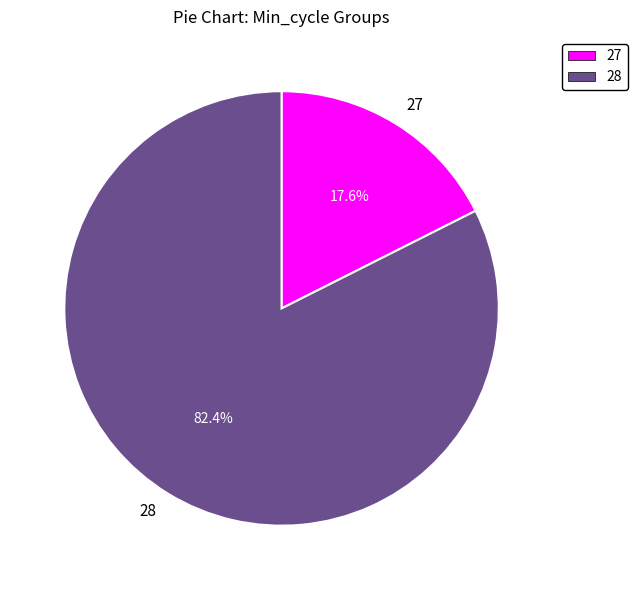

Combined, what portion of the pie is 28 and 27?

100.0%